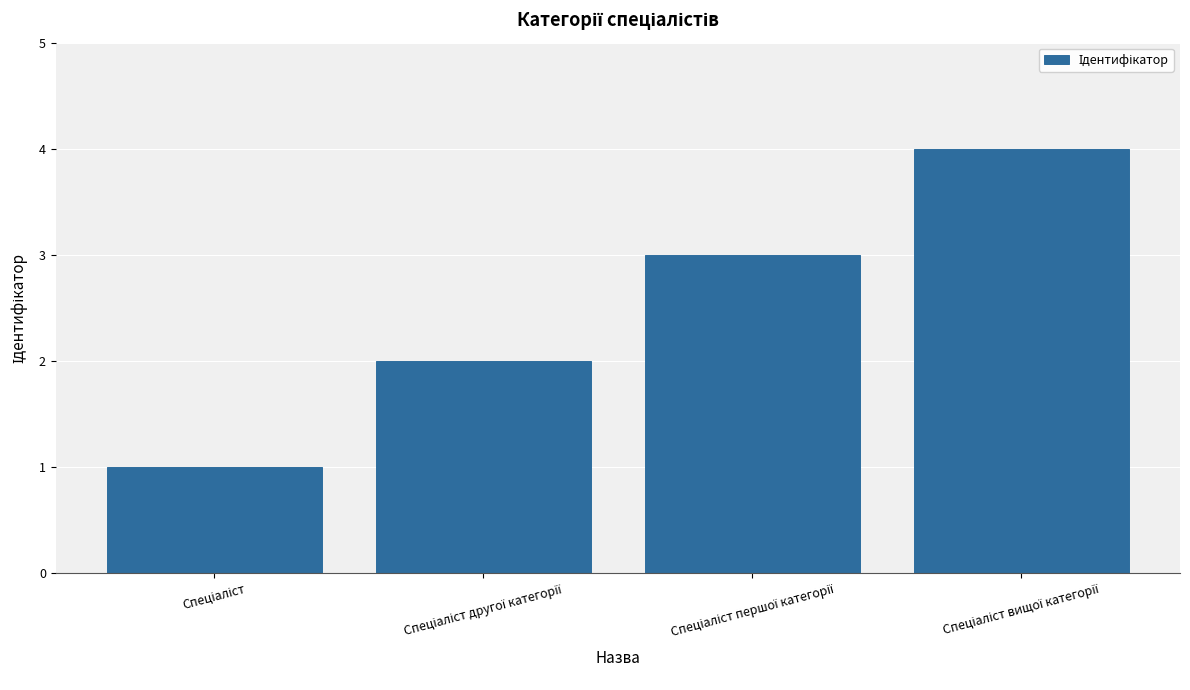

What is the maximum value shown in the chart?

4